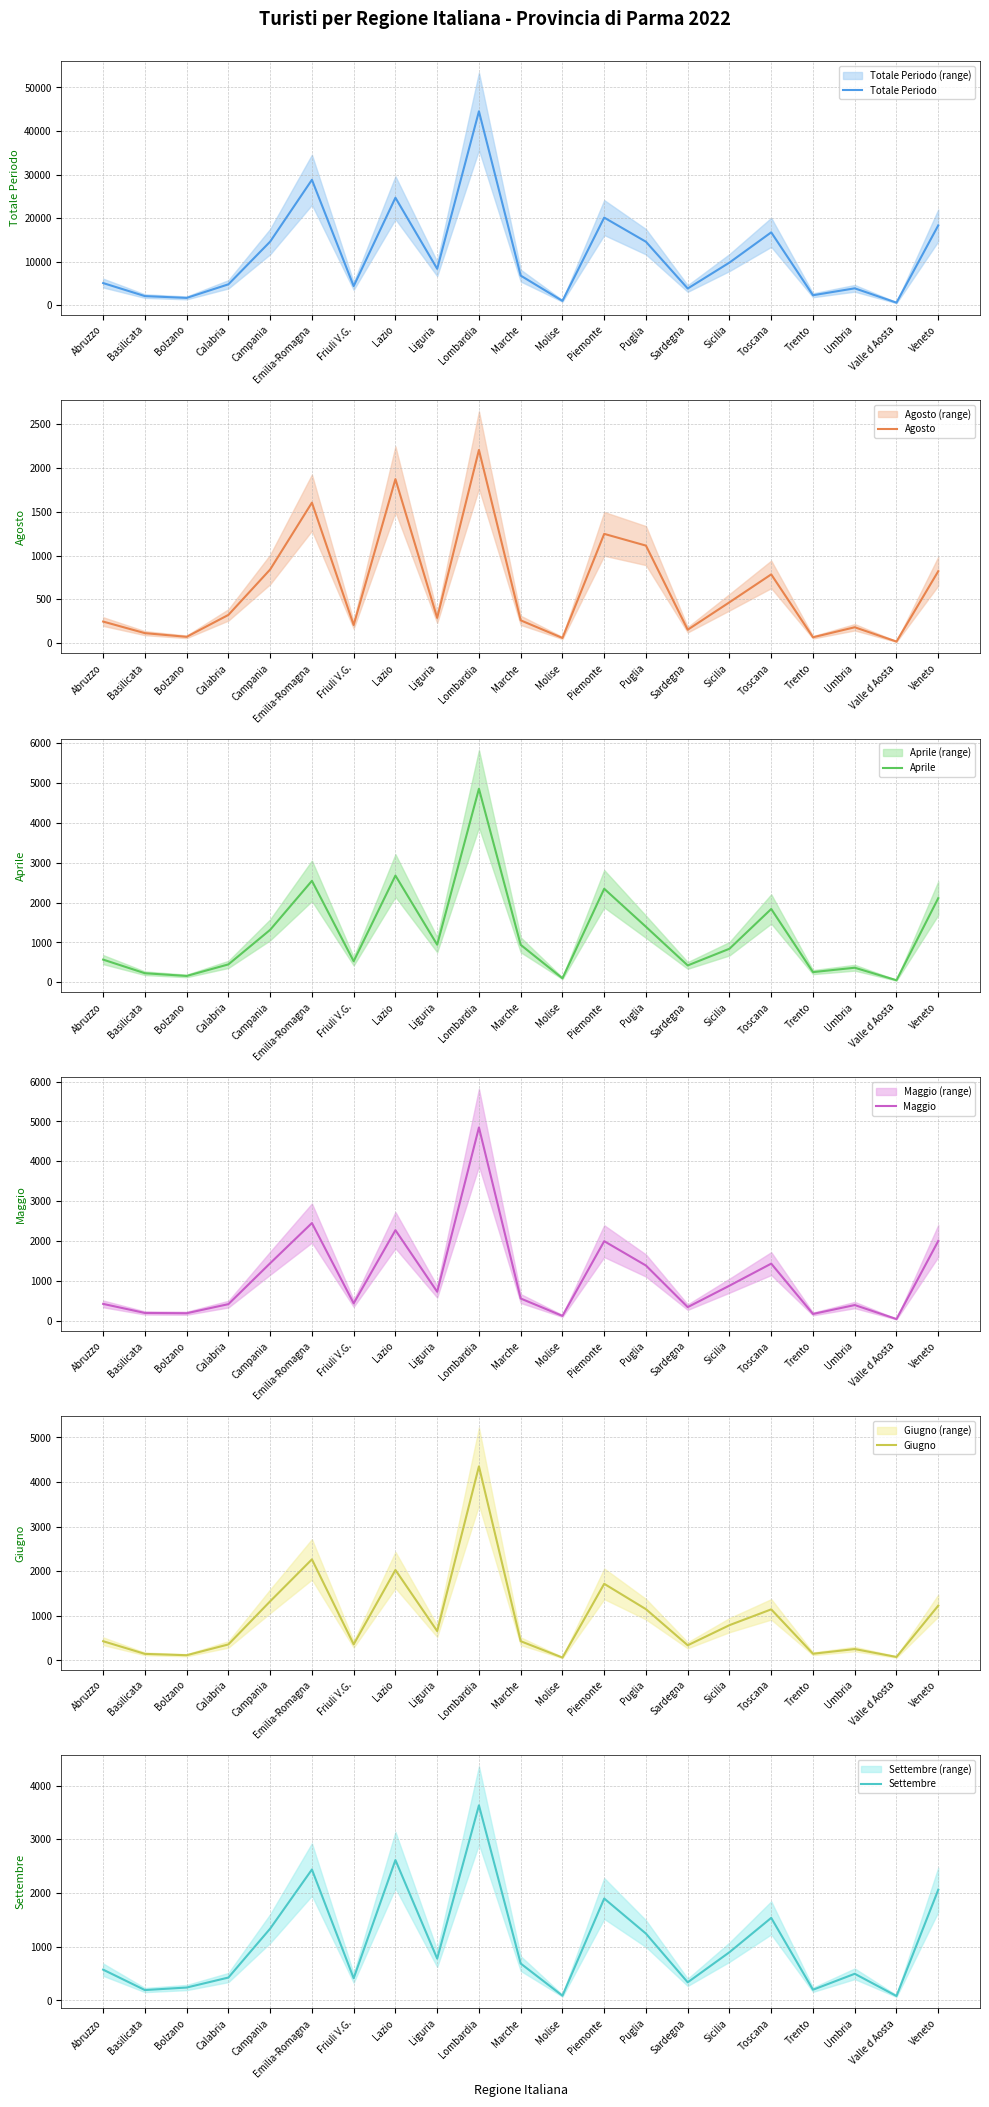

True or false: Aprile has more than 0 points higher than both neighbors.

True